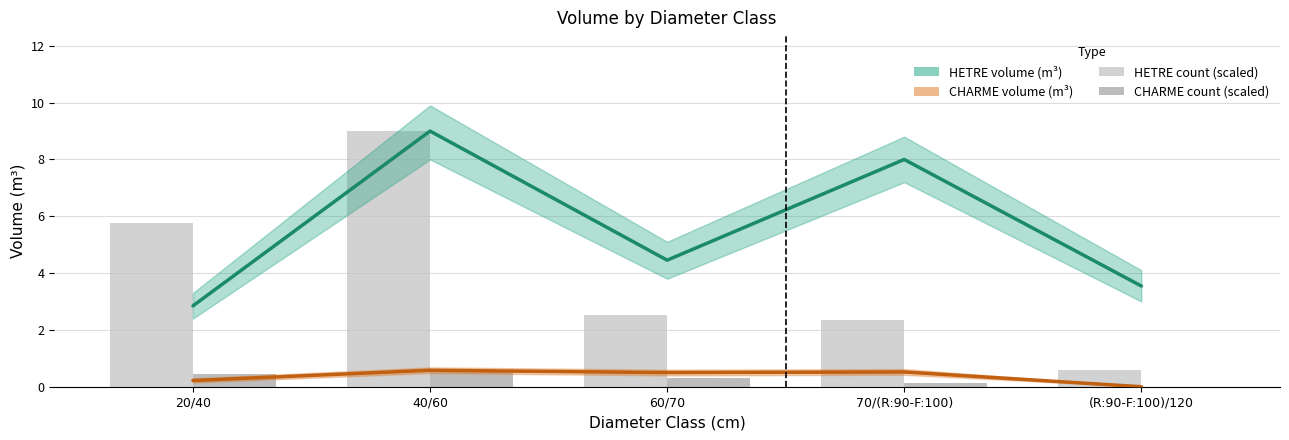

Which category has the lowest value in the CHARME volume (m³) series?

(R:90-F:100)/120